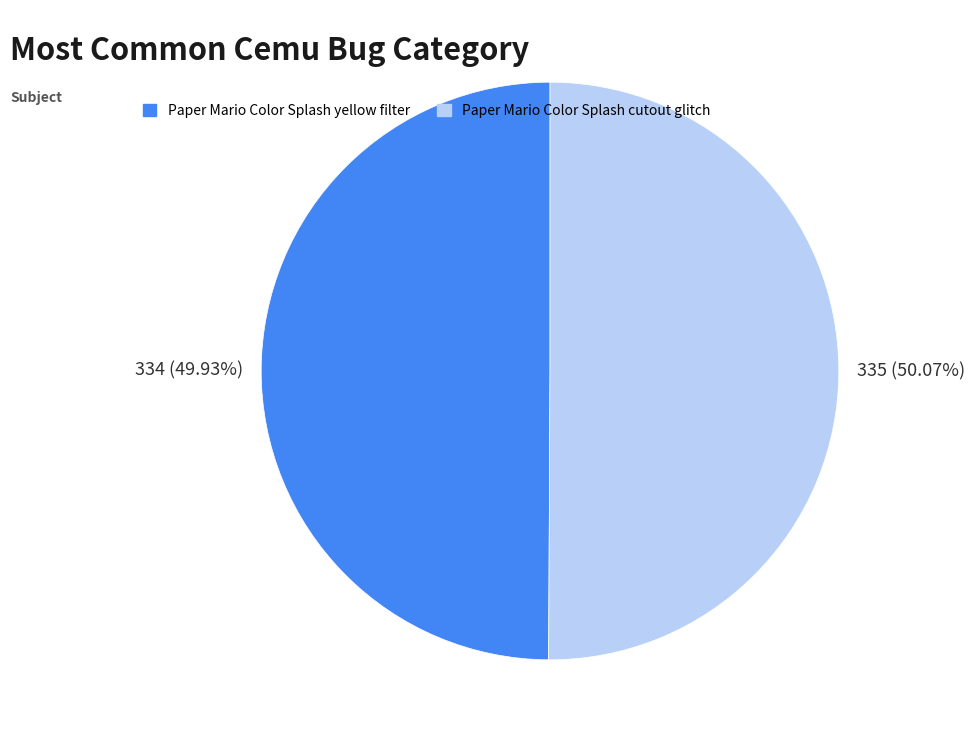

Combined, what portion of the pie is Paper Mario Color Splash cutout glitch and Paper Mario Color Splash yellow filter?

100.0%